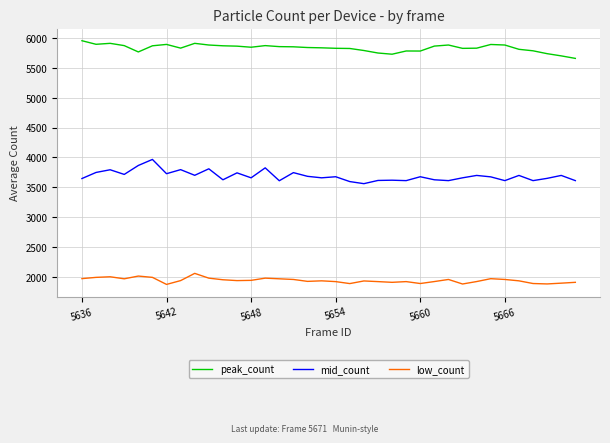

What is the average value of the low_count series?

1940